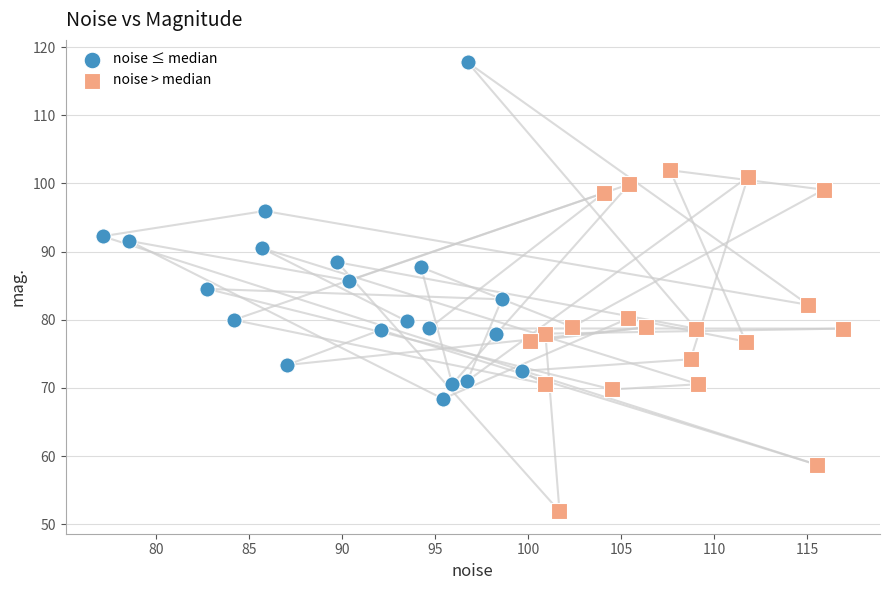

Which series reaches the maximum Y coordinate?

noise ≤ median